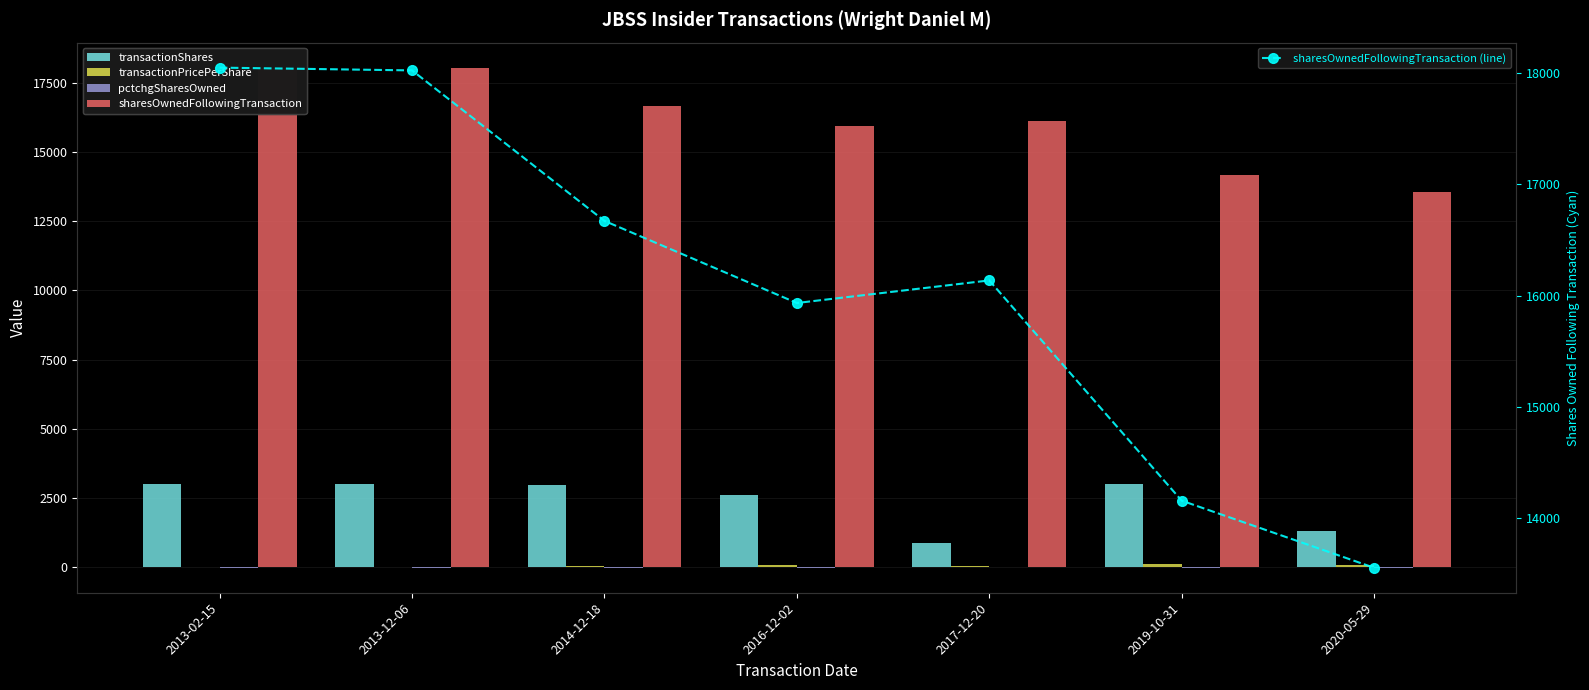

What position from the left is 2013-02-15?

1